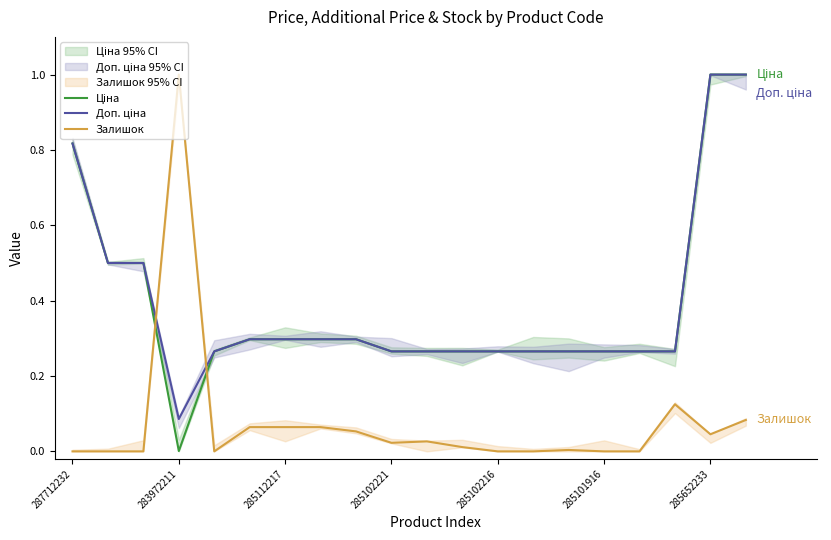

True or false: Залишок has a value of 1.0 at 283972211.

True